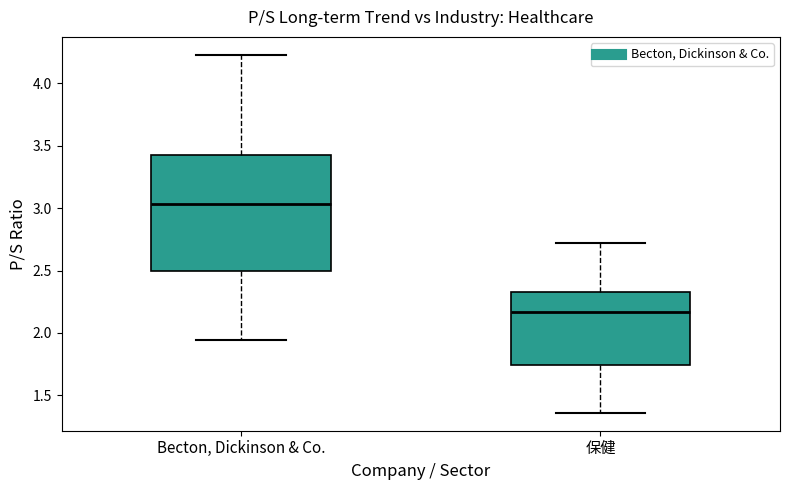

Reading left to right, transcribe this box plot: for each box, give where its median line is, the range the box spans, and where its two whiskers end, as read against the y-axis. The values are not printed on the chart, so give them approximately, as read against the axis.

Becton, Dickinson & Co.: median 3.05, box 2.50 to 3.45, whiskers 1.95 to 4.25
保健: median 2.15, box 1.75 to 2.35, whiskers 1.35 to 2.70